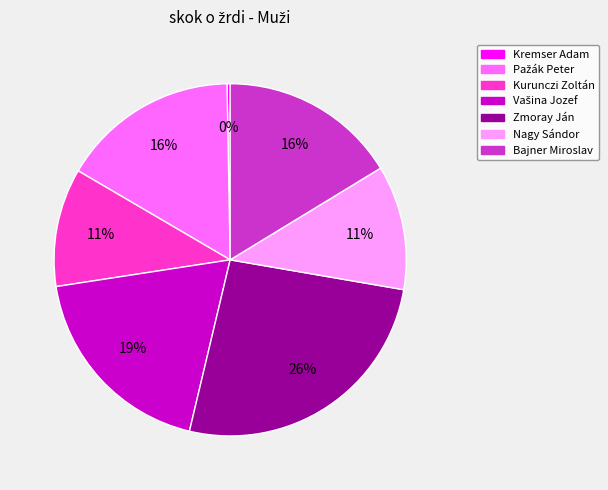

The Nagy Sándor slice represents 2% of the pie. True or false?

False